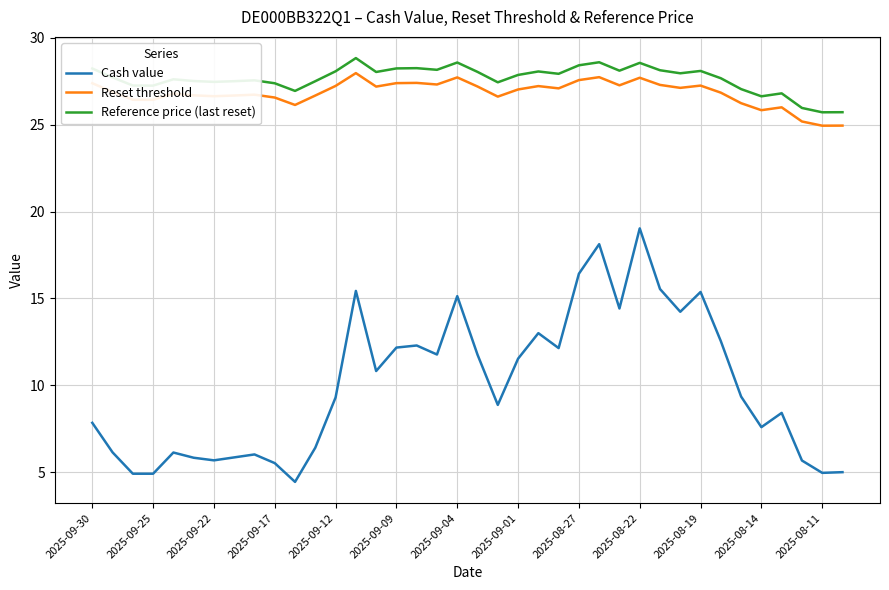

What is the smallest value displayed?

4.4